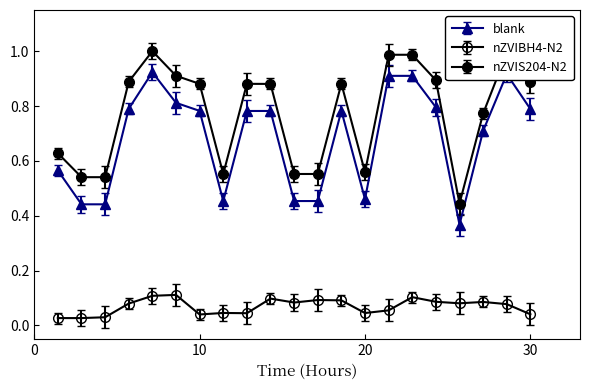

Reading left to right, what are all the values shown in this chart?

blank: 0.6	0.4	0.4	0.8	0.9	0.8	0.8	0.5	0.8	0.8	0.5	0.5	0.8	0.5	0.9	0.9	0.8	0.4	0.7	0.9	0.8
nZVIBH4-N2: 0.0	0.0	0.0	0.1	0.1	0.1	0.0	0.0	0.0	0.1	0.1	0.1	0.1	0.0	0.1	0.1	0.1	0.1	0.1	0.1	0.0
nZVIS204-N2: 0.6	0.5	0.5	0.9	1.0	0.9	0.9	0.6	0.9	0.9	0.6	0.6	0.9	0.6	1.0	1.0	0.9	0.4	0.8	1.0	0.9